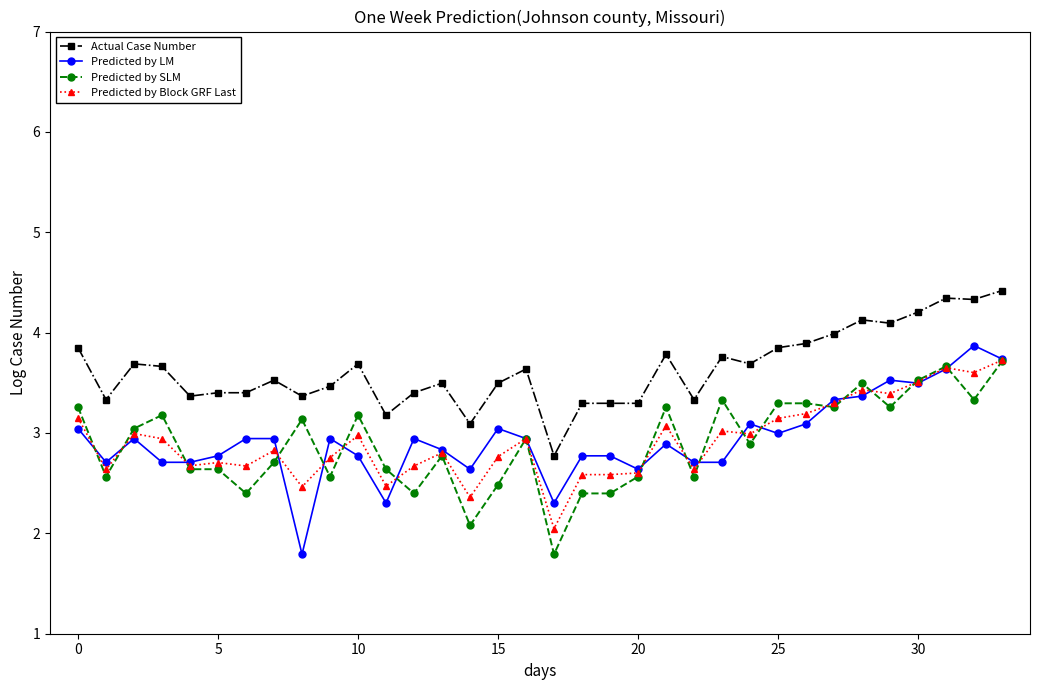

What is the greatest value displayed?

4.4